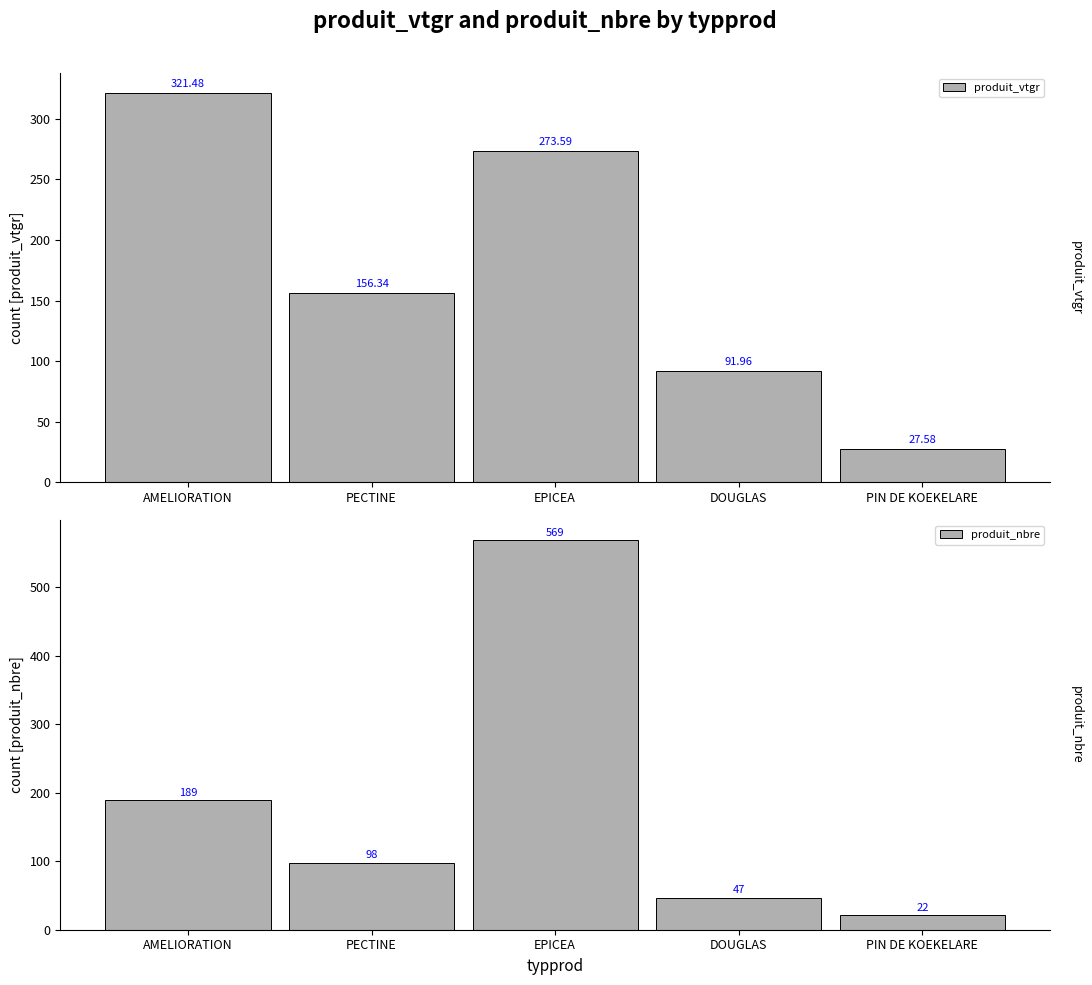

Reading left to right, transcribe all the data shown in this chart.

produit_vtgr: 321.5	156.3	273.6	92.0	27.6
produit_nbre: 189.0	98.0	569.0	47.0	22.0